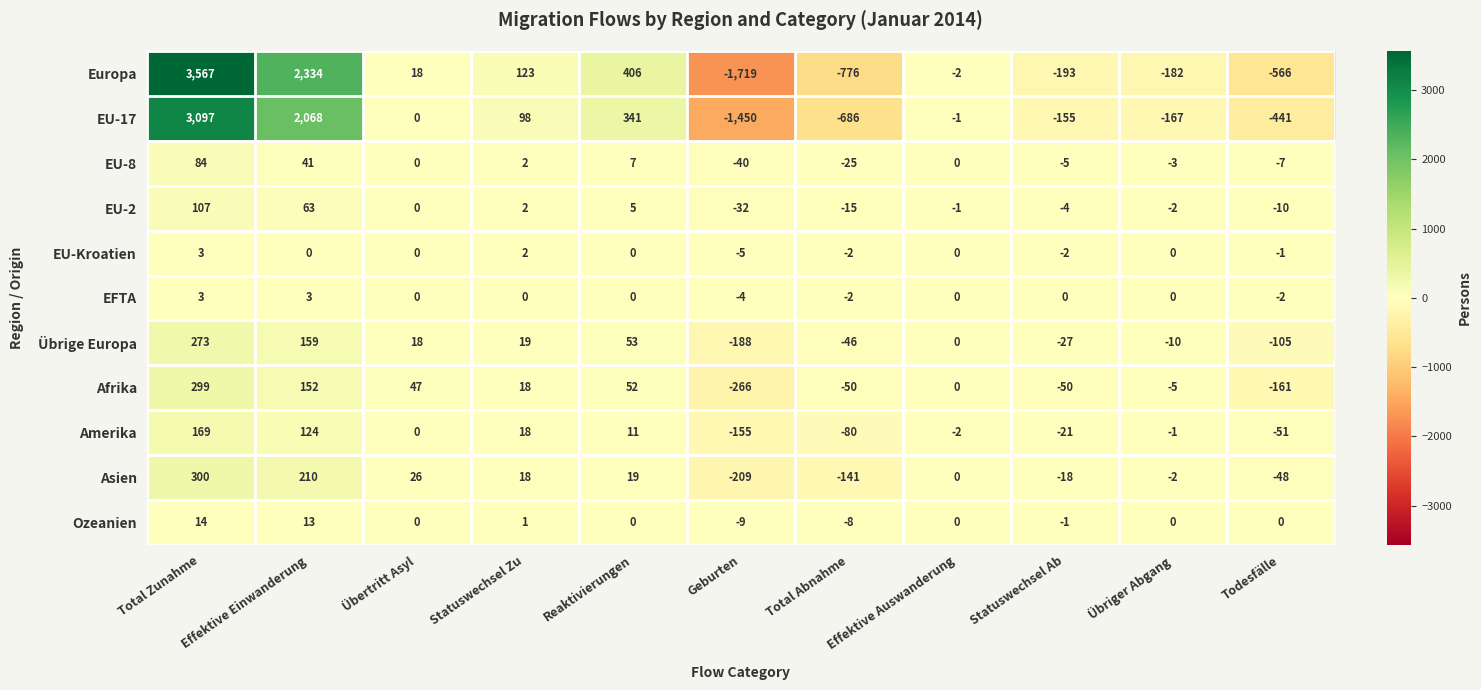

At which label does Übrige Europa first exceed 0?

Total Zunahme